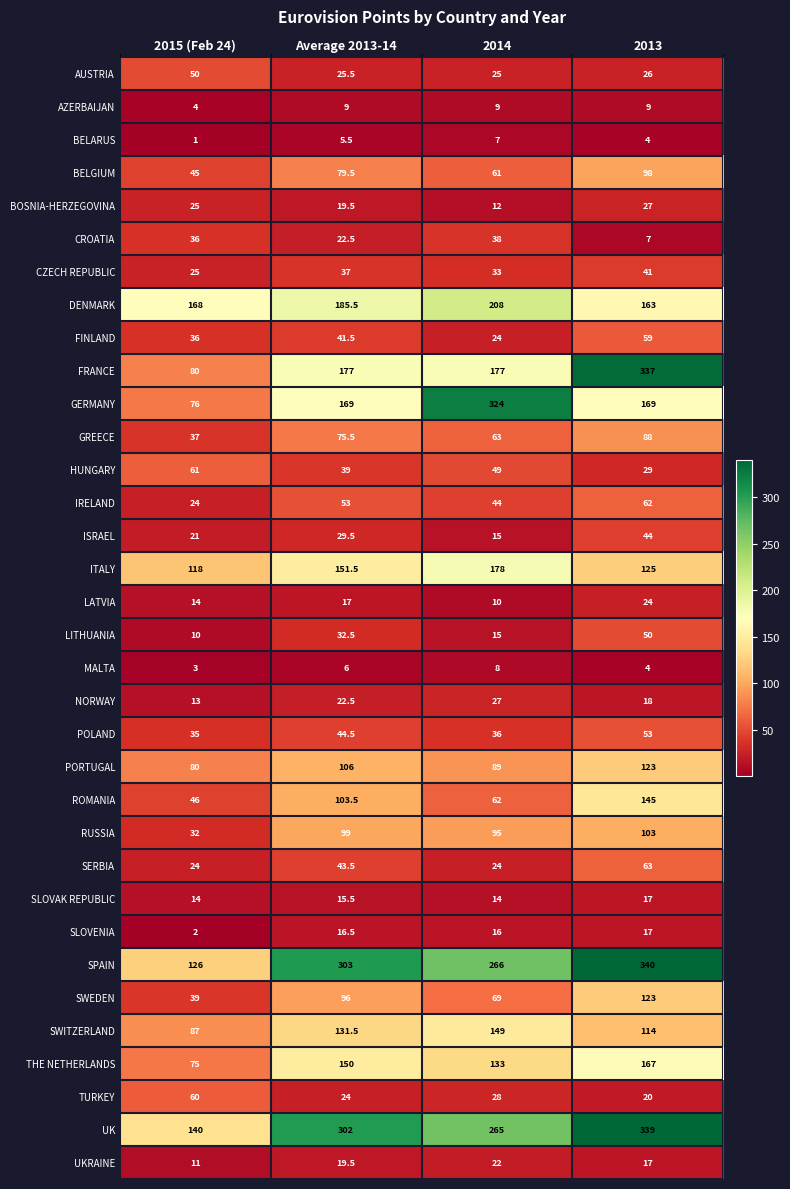

List the labels in order of GREECE value, largest first.

2013, Average 2013-14, 2014, 2015 (Feb 24)